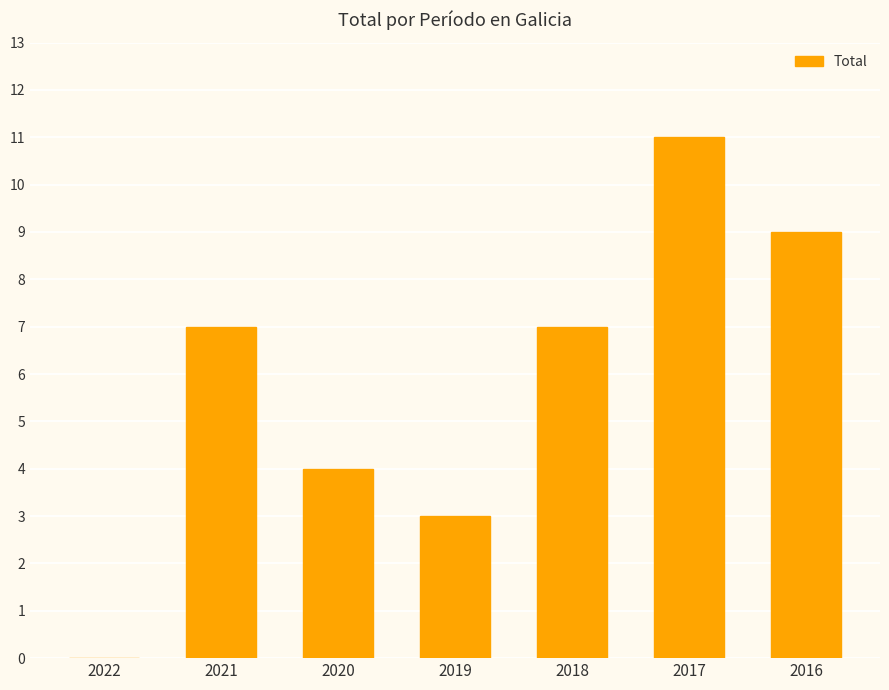

Between 2022 and 2016, which is larger?

2016